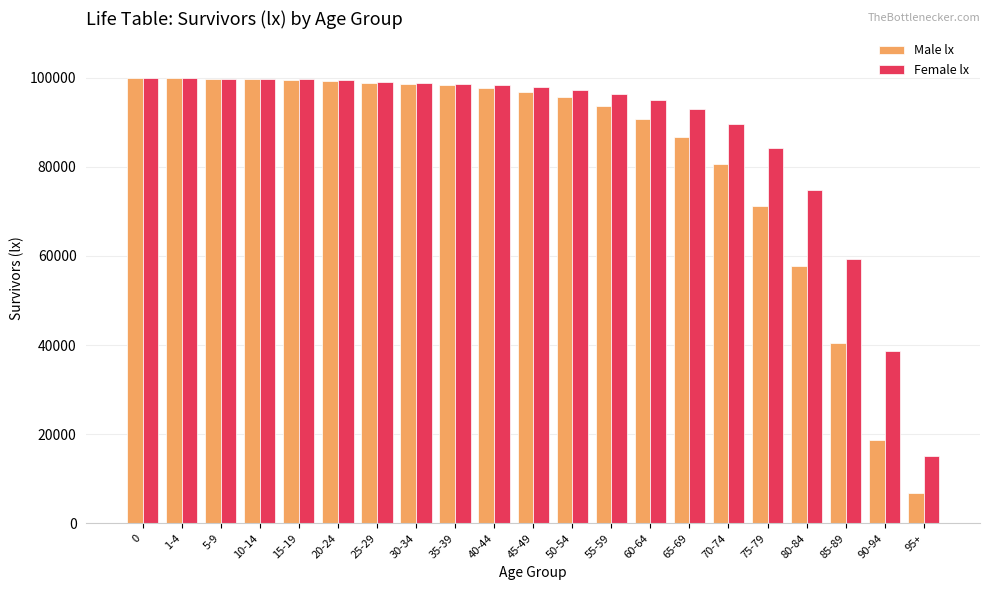

At which label is Male lx closest to 53361?

80-84